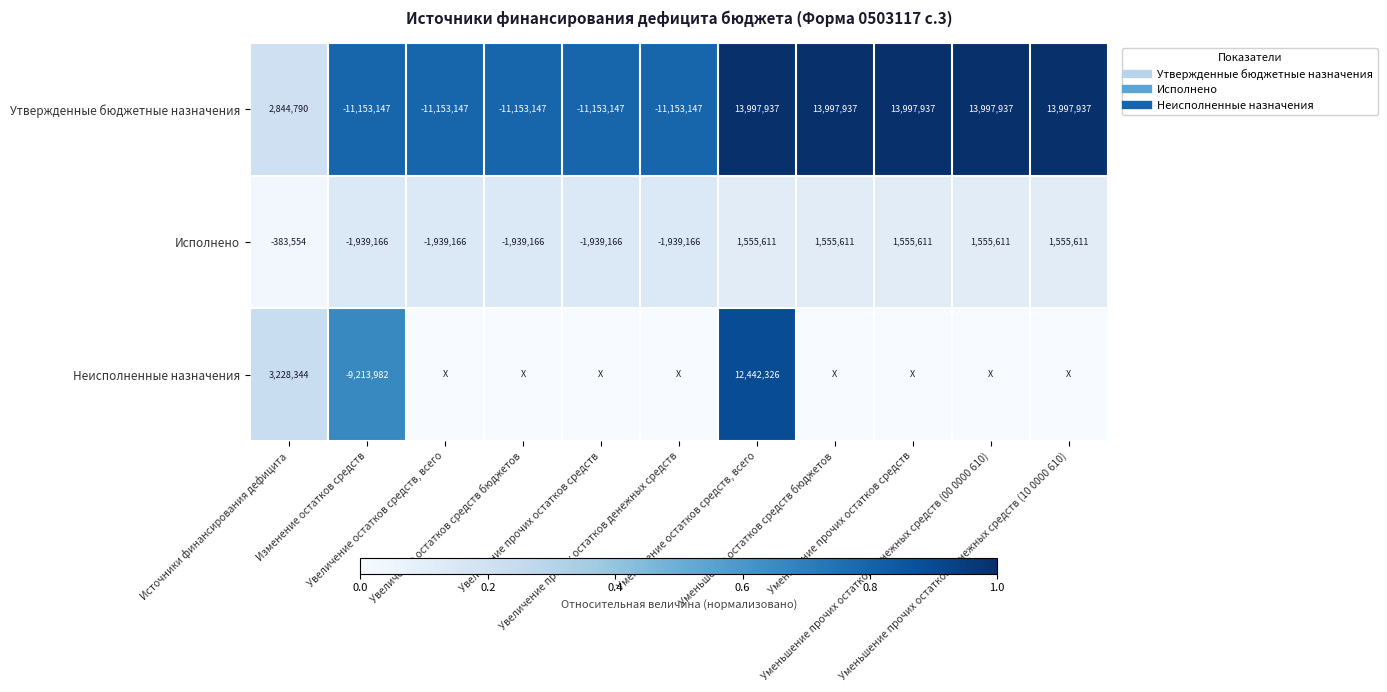

Which series has the largest total across all categories?

Утвержденные бюджетные назначения